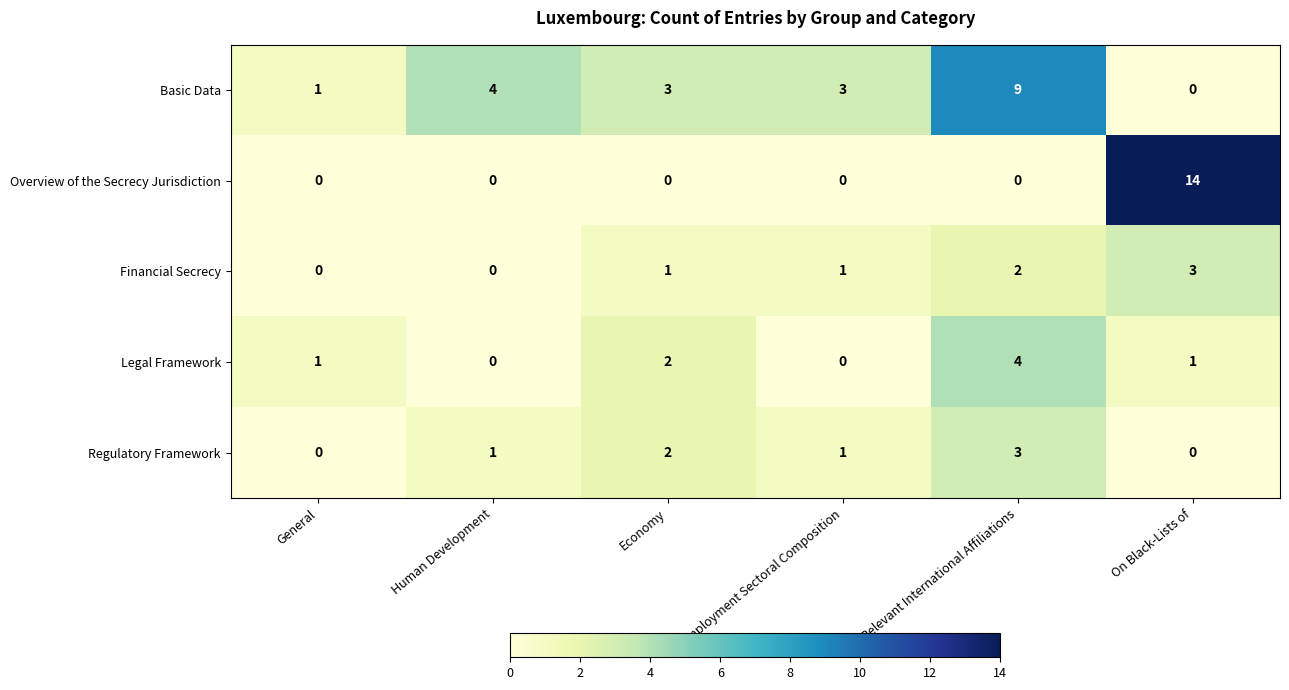

True or false: Financial Secrecy has a value of 0 at Human Development.

True